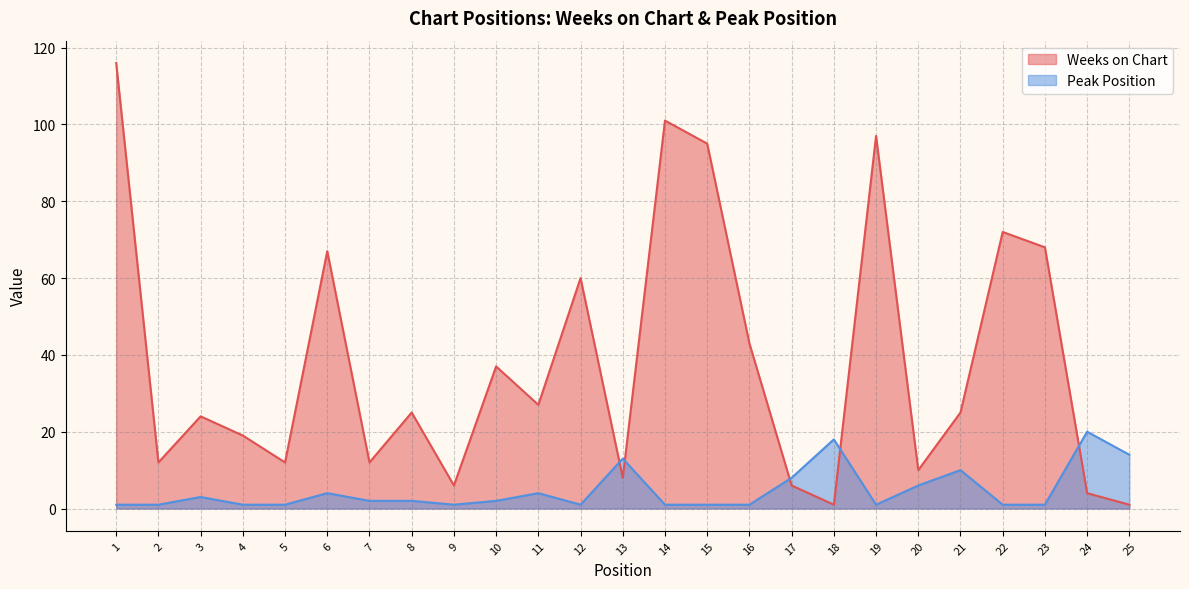

In Peak Position, how many points are higher than both neighbors (excluding endpoints)?

7